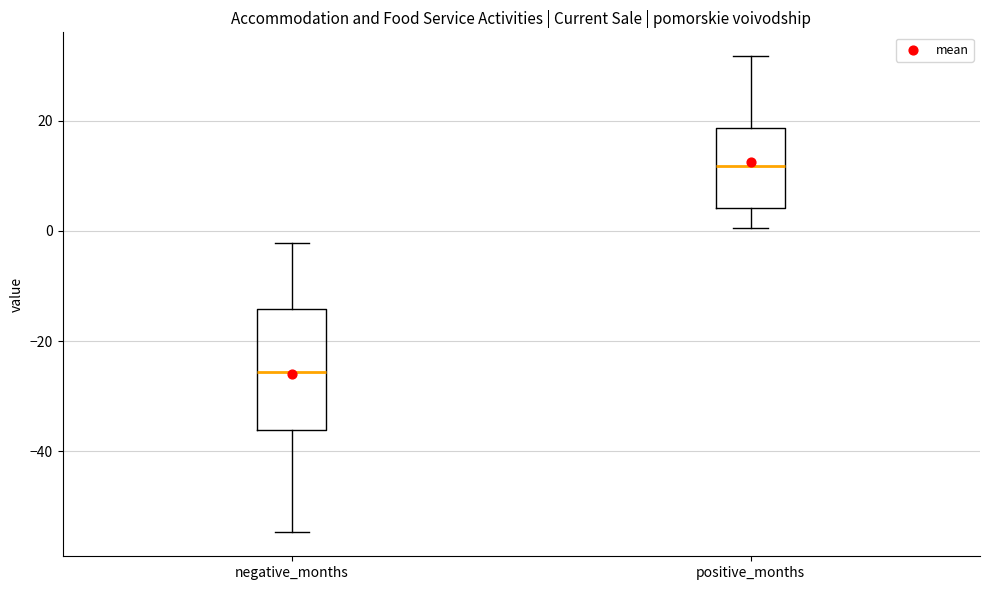

Reading left to right, transcribe this box plot: for each box, give where its median line is, the range the box spans, and where its two whiskers end, as read against the y-axis. The values are not printed on the chart, so give them approximately, as read against the axis.

negative_months: median -26, box -36 to -14, whiskers -54 to -2
positive_months: median 12, box 4 to 18, whiskers 0 to 32